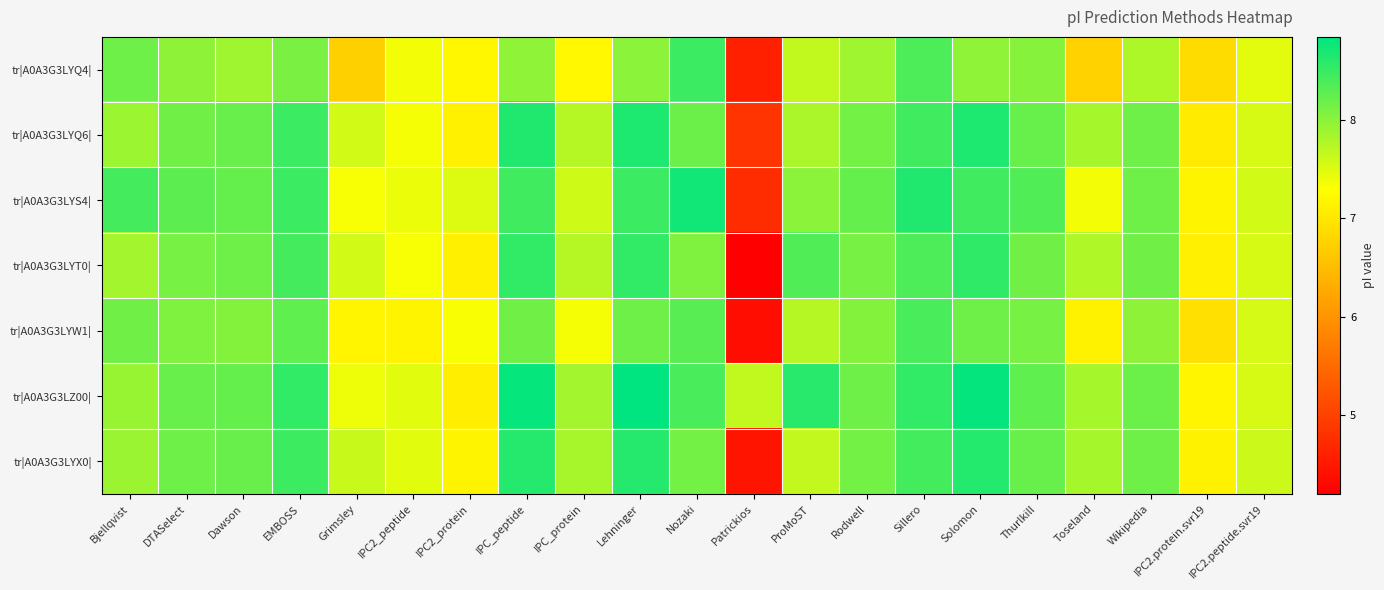

Reading left to right, list all the values displayed in this chart.

tr|A0A3G3LYQ4|: Bjellqvist=8.2	DTASelect=8.0	Dawson=7.9	EMBOSS=8.1	Grimsley=6.7	IPC2_peptide=7.4	IPC2_protein=7.2	IPC_peptide=8.0	IPC_protein=7.2	Lehninger=8.0	Nozaki=8.5	Patrickios=4.6	ProMoST=7.7	Rodwell=7.9	Sillero=8.4	Solomon=8.0	Thurlkill=8.0	Toseland=6.8	Wikipedia=7.8	IPC2.protein.svr19=6.9	IPC2.peptide.svr19=7.5
tr|A0A3G3LYQ6|: Bjellqvist=7.9	DTASelect=8.2	Dawson=8.2	EMBOSS=8.5	Grimsley=7.6	IPC2_peptide=7.4	IPC2_protein=7.1	IPC_peptide=8.6	IPC_protein=7.7	Lehninger=8.7	Nozaki=8.2	Patrickios=4.8	ProMoST=7.8	Rodwell=8.1	Sillero=8.4	Solomon=8.7	Thurlkill=8.2	Toseland=7.8	Wikipedia=8.2	IPC2.protein.svr19=7.0	IPC2.peptide.svr19=7.5
tr|A0A3G3LYS4|: Bjellqvist=8.4	DTASelect=8.3	Dawson=8.2	EMBOSS=8.5	Grimsley=7.3	IPC2_peptide=7.4	IPC2_protein=7.5	IPC_peptide=8.4	IPC_protein=7.6	Lehninger=8.5	Nozaki=8.7	Patrickios=4.7	ProMoST=8.0	Rodwell=8.2	Sillero=8.6	Solomon=8.4	Thurlkill=8.3	Toseland=7.4	Wikipedia=8.2	IPC2.protein.svr19=7.2	IPC2.peptide.svr19=7.6
tr|A0A3G3LYT0|: Bjellqvist=7.8	DTASelect=8.1	Dawson=8.2	EMBOSS=8.4	Grimsley=7.6	IPC2_peptide=7.3	IPC2_protein=7.1	IPC_peptide=8.5	IPC_protein=7.7	Lehninger=8.5	Nozaki=8.1	Patrickios=4.2	ProMoST=8.3	Rodwell=8.1	Sillero=8.4	Solomon=8.6	Thurlkill=8.2	Toseland=7.8	Wikipedia=8.2	IPC2.protein.svr19=7.1	IPC2.peptide.svr19=7.5
tr|A0A3G3LYW1|: Bjellqvist=8.2	DTASelect=8.1	Dawson=8.0	EMBOSS=8.3	Grimsley=7.2	IPC2_peptide=7.2	IPC2_protein=7.3	IPC_peptide=8.2	IPC_protein=7.4	Lehninger=8.2	Nozaki=8.3	Patrickios=4.4	ProMoST=7.7	Rodwell=8.0	Sillero=8.4	Solomon=8.2	Thurlkill=8.1	Toseland=7.1	Wikipedia=8.0	IPC2.protein.svr19=6.9	IPC2.peptide.svr19=7.5
tr|A0A3G3LZ00|: Bjellqvist=7.9	DTASelect=8.2	Dawson=8.2	EMBOSS=8.5	Grimsley=7.4	IPC2_peptide=7.5	IPC2_protein=7.1	IPC_peptide=8.8	IPC_protein=7.8	Lehninger=8.8	Nozaki=8.4	Patrickios=7.7	ProMoST=8.6	Rodwell=8.2	Sillero=8.5	Solomon=8.8	Thurlkill=8.3	Toseland=7.8	Wikipedia=8.2	IPC2.protein.svr19=7.2	IPC2.peptide.svr19=7.5
tr|A0A3G3LYX0|: Bjellqvist=7.9	DTASelect=8.2	Dawson=8.2	EMBOSS=8.5	Grimsley=7.6	IPC2_peptide=7.5	IPC2_protein=7.2	IPC_peptide=8.6	IPC_protein=7.8	Lehninger=8.6	Nozaki=8.1	Patrickios=4.5	ProMoST=7.7	Rodwell=8.1	Sillero=8.4	Solomon=8.6	Thurlkill=8.2	Toseland=7.8	Wikipedia=8.2	IPC2.protein.svr19=7.1	IPC2.peptide.svr19=7.6